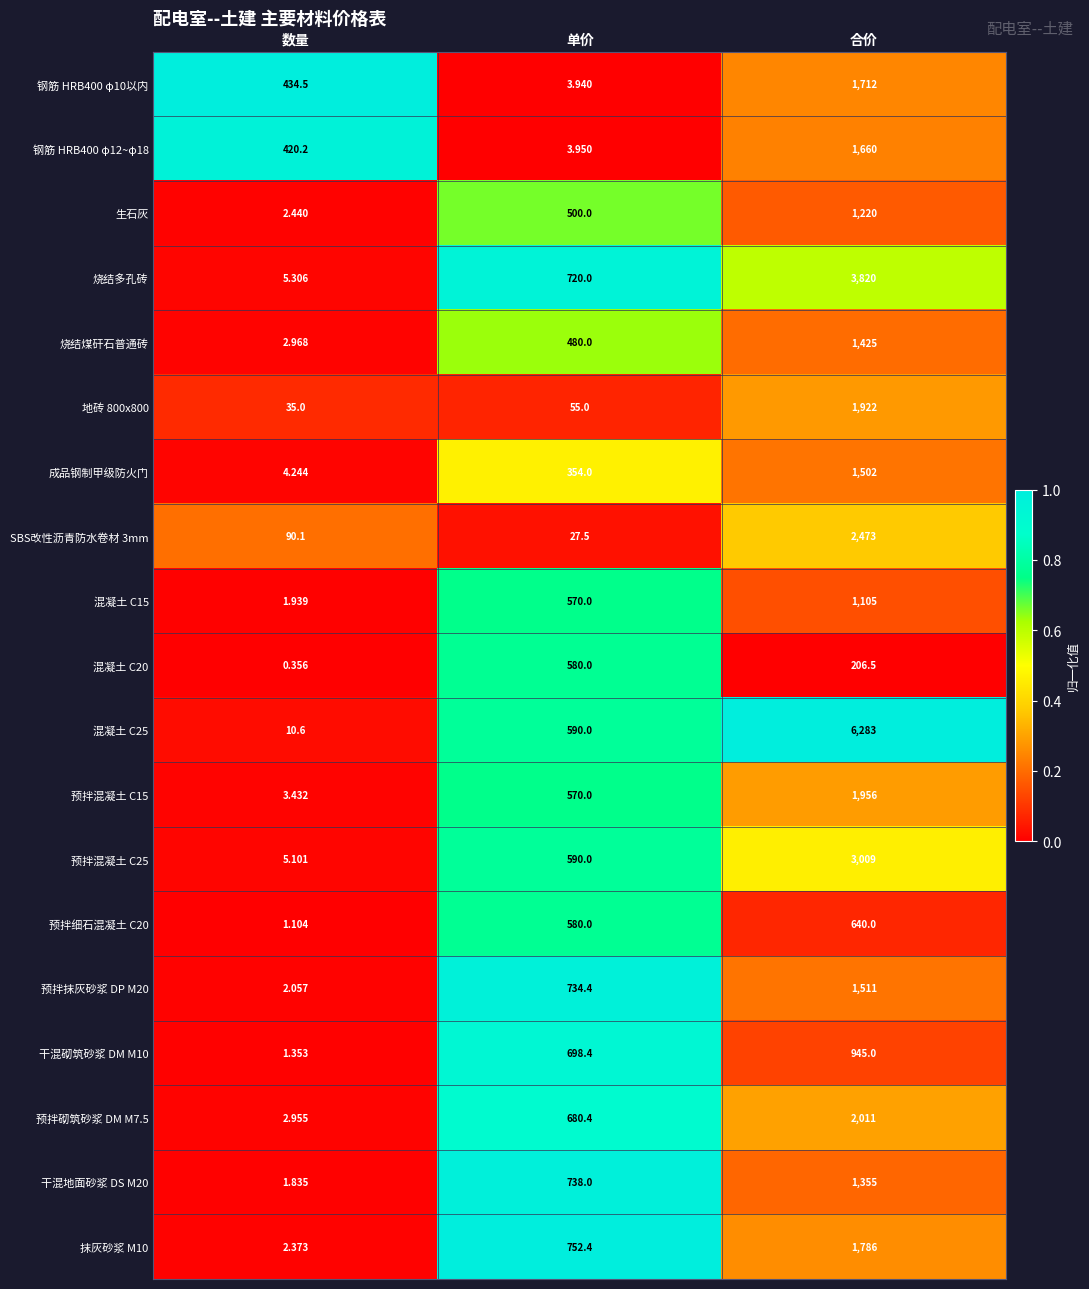

Which series has the largest total across all categories?

混凝土 C25